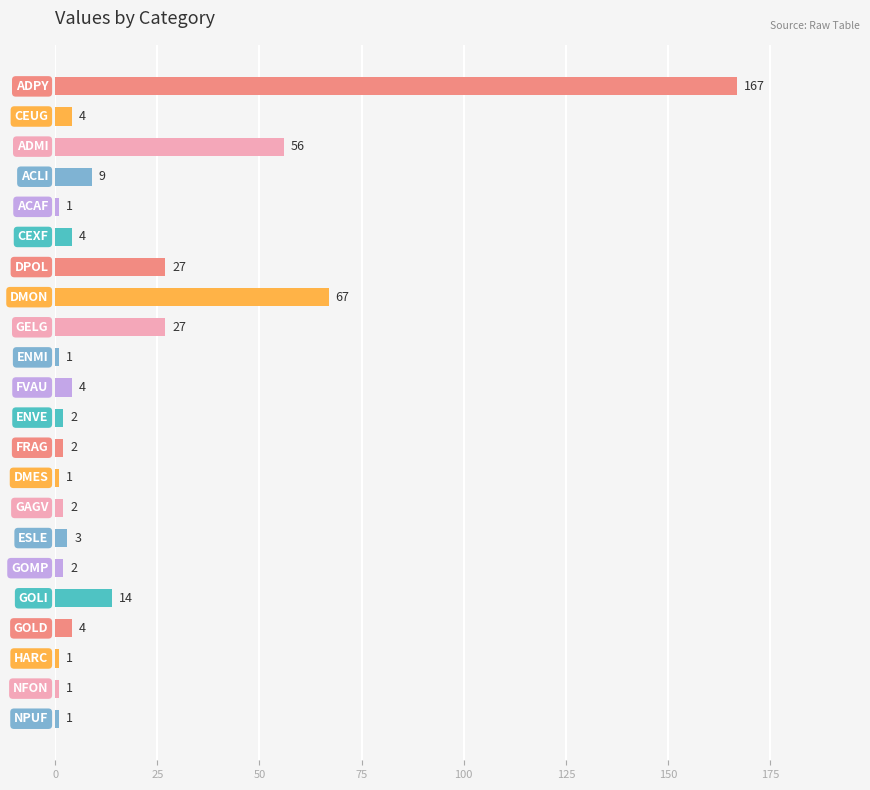

Reading bottom to top, what are all the values shown in this chart?

1	1	1	4	14	2	3	2	1	2	2	4	1	27	67	27	4	1	9	56	4	167